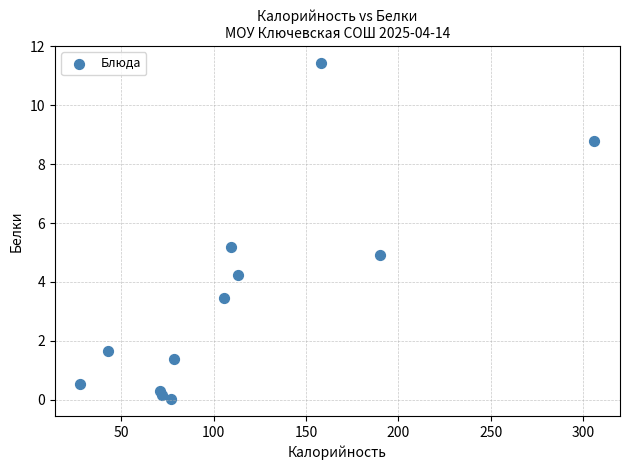

What is the average X value?

112.6